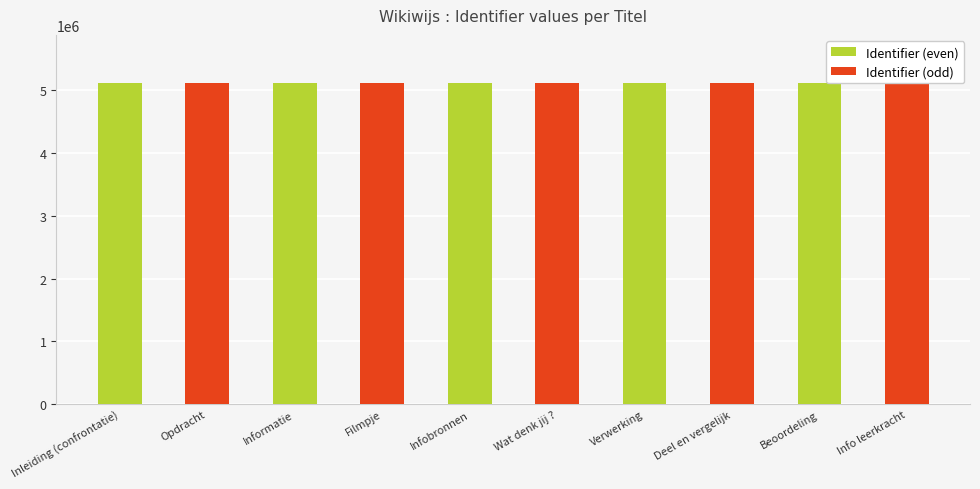

What are all the series names shown in the legend?

Identifier (even), Identifier (odd)